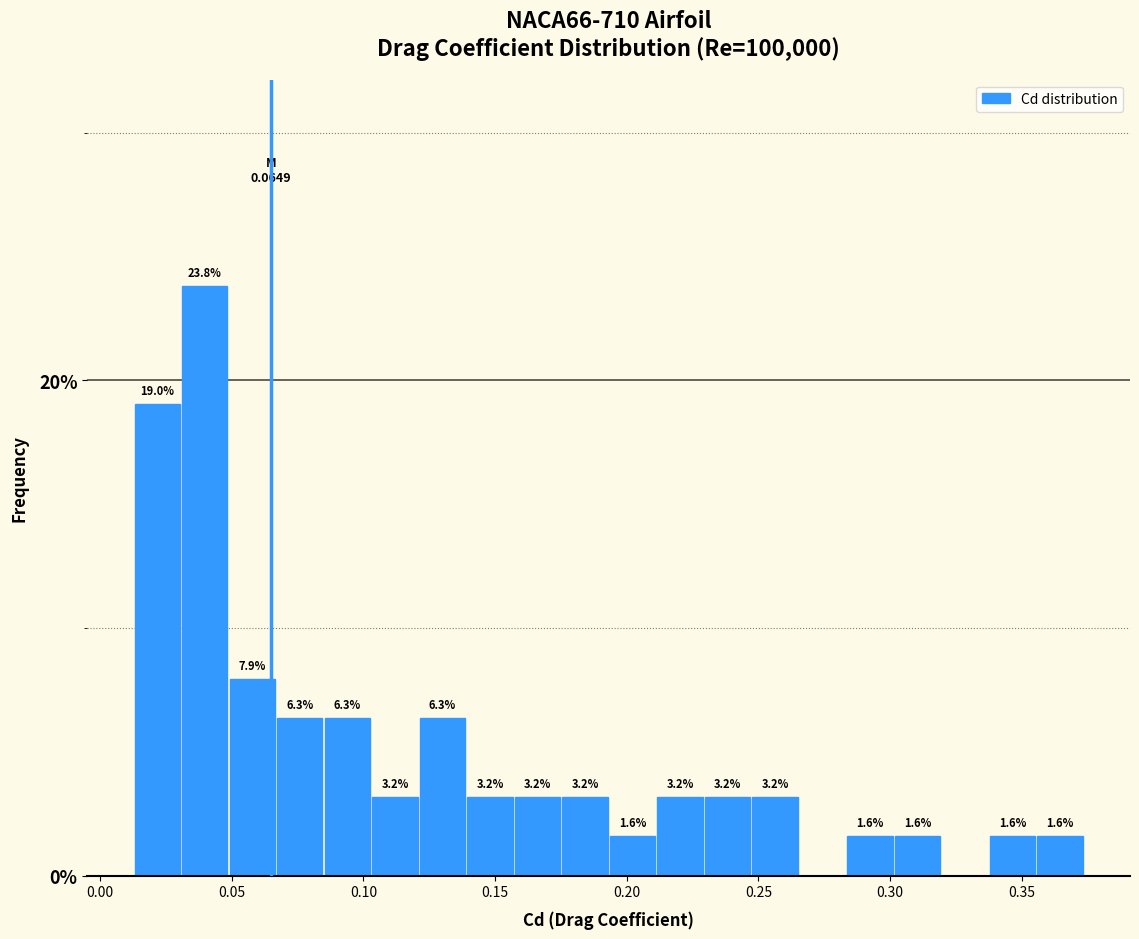

Read against the x-axis, roughly where is the centre of the tallest bar?

0.040